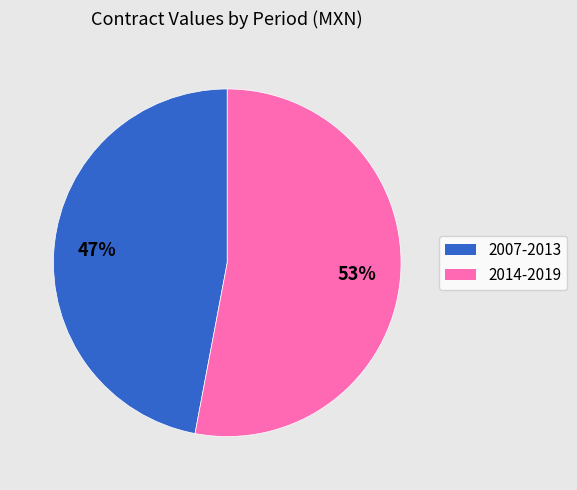

Is there any slice that represents more than half of the pie?

Yes